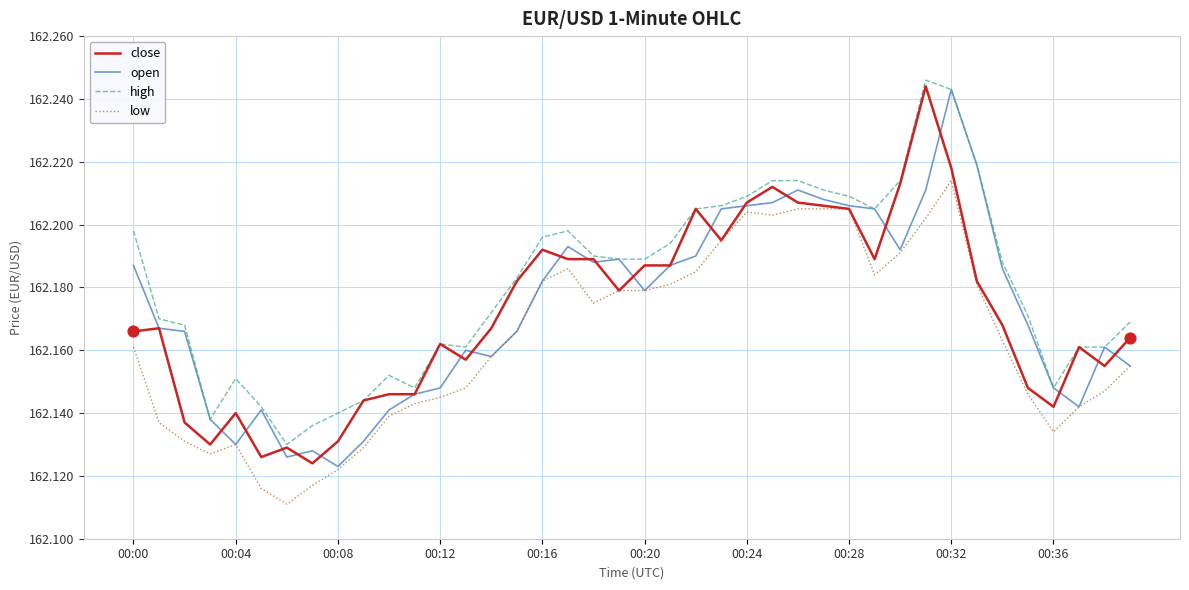

Which series has the largest total across all categories?

high